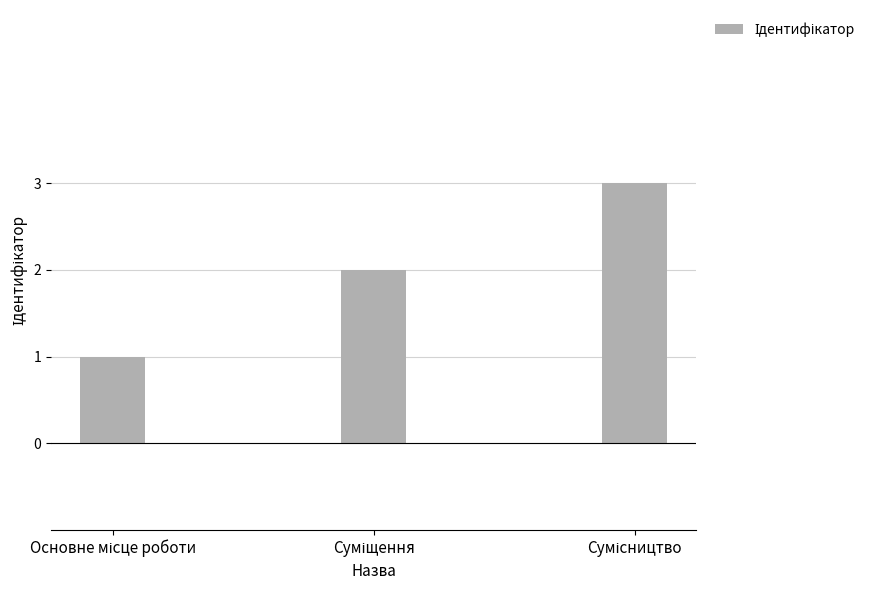

How many data points are less than 2?

1